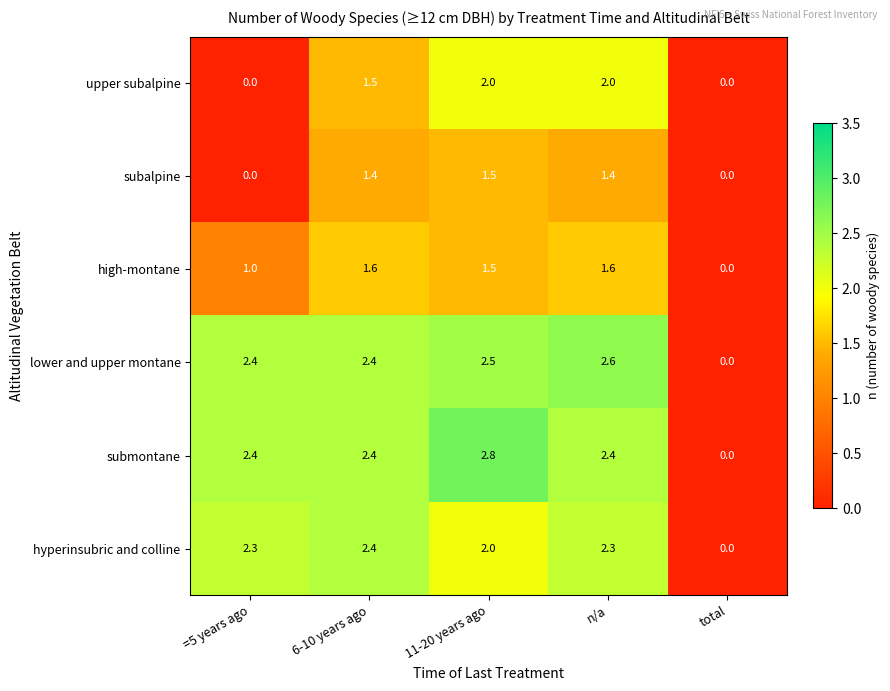

What is the difference between the maximum and minimum values in the lower and upper montane series?

2.6